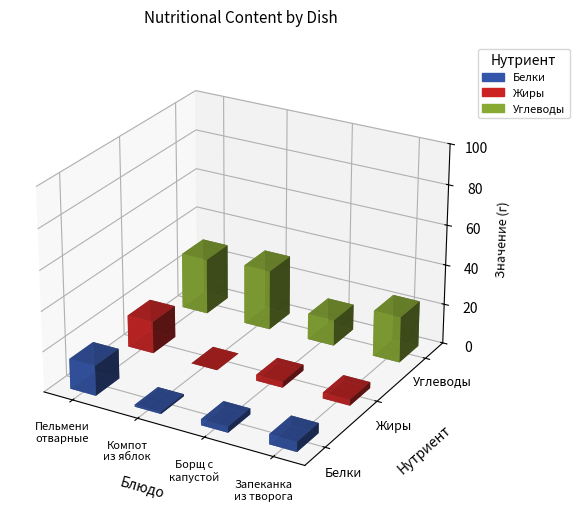

True or false: Белки has a value of 4 at Хлеб черн..

False